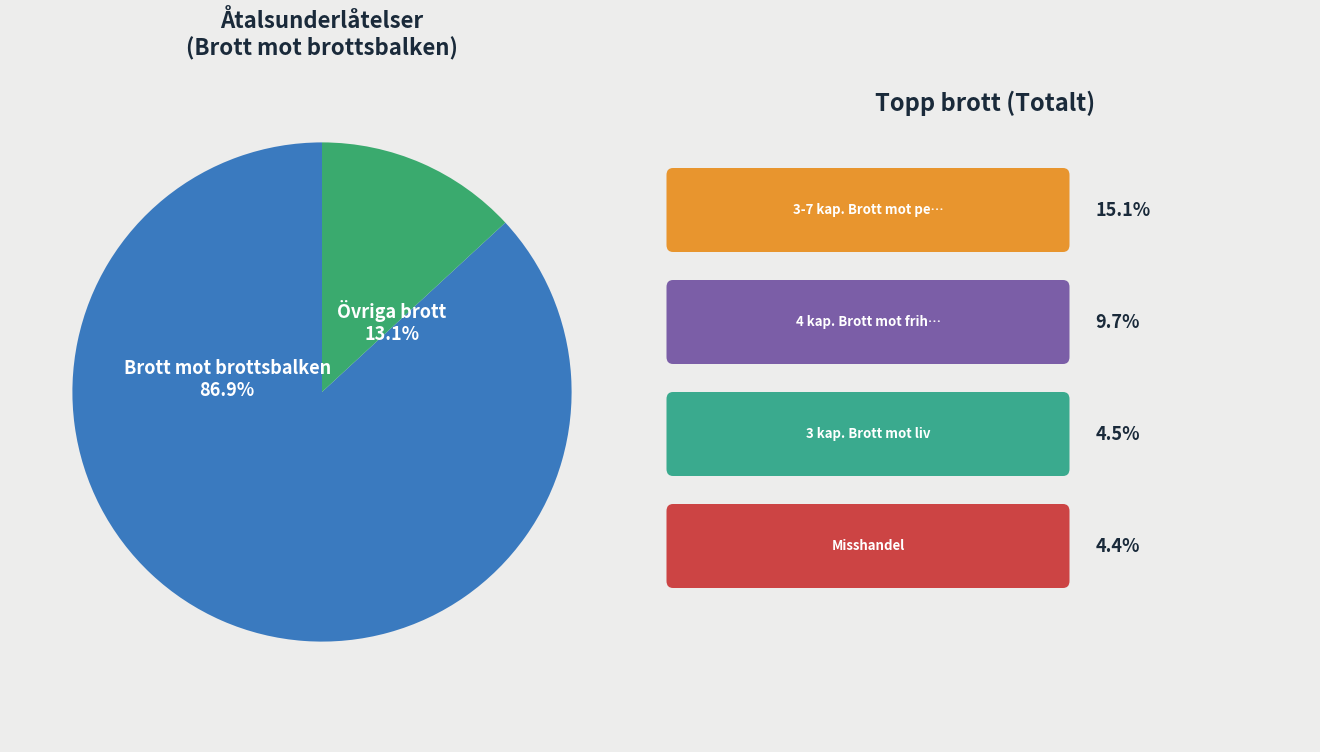

Approximately how many times larger is the value at Brott mot brottsbalken compared to Övriga brott?

6.6